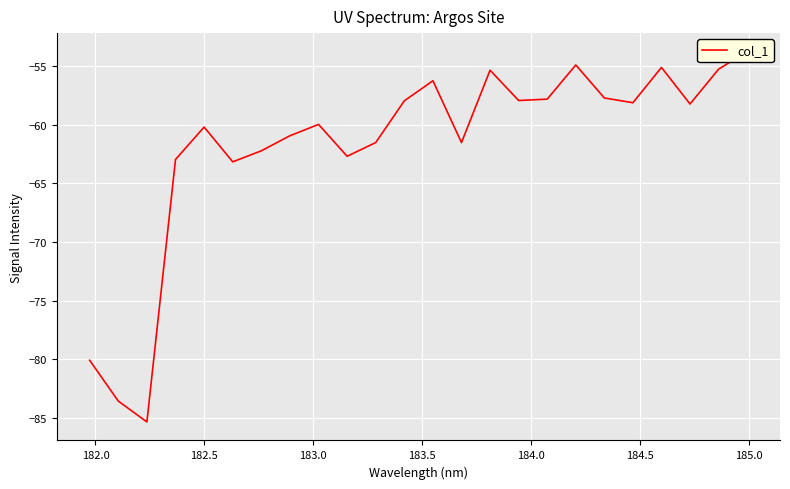

Count the number of data series in this chart.

1